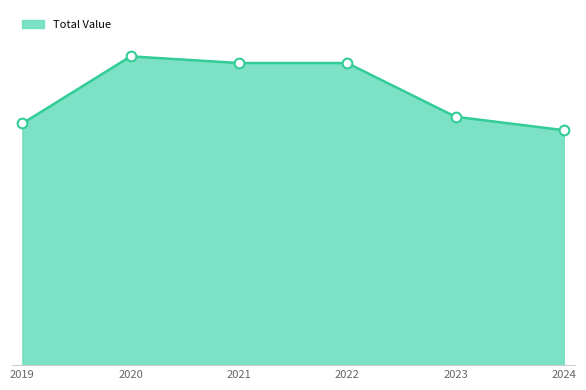

Does the chart have visible grid lines?

No